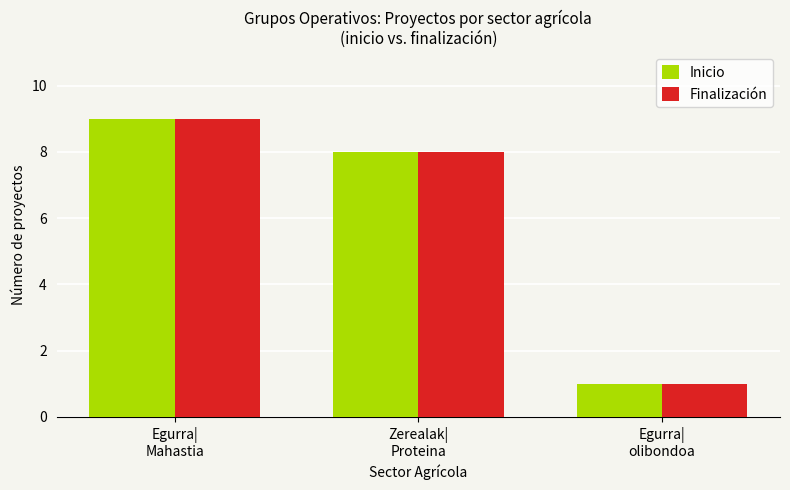

Count the Inicio values in the range 1 to 9.

3